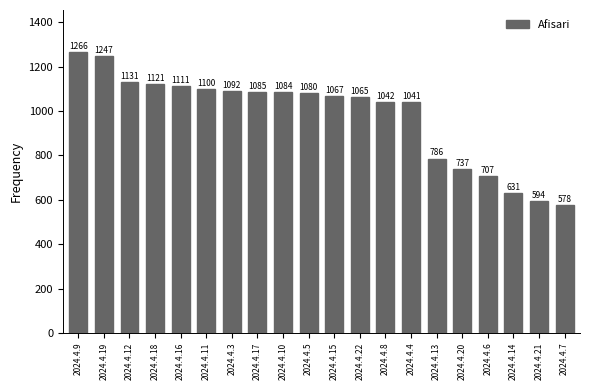

What is the sum of the values at 2024.4.17 and 2024.4.11?

2185